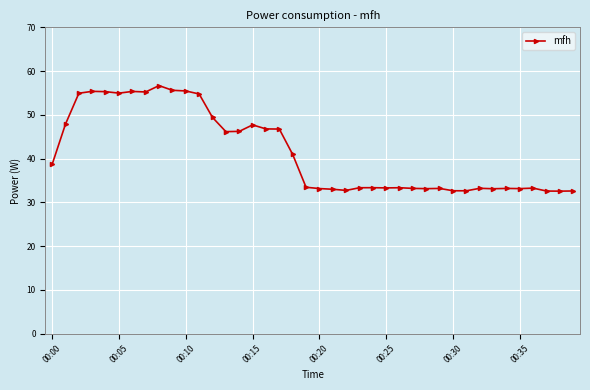

What is the value of the 30th point from the left?

33.2